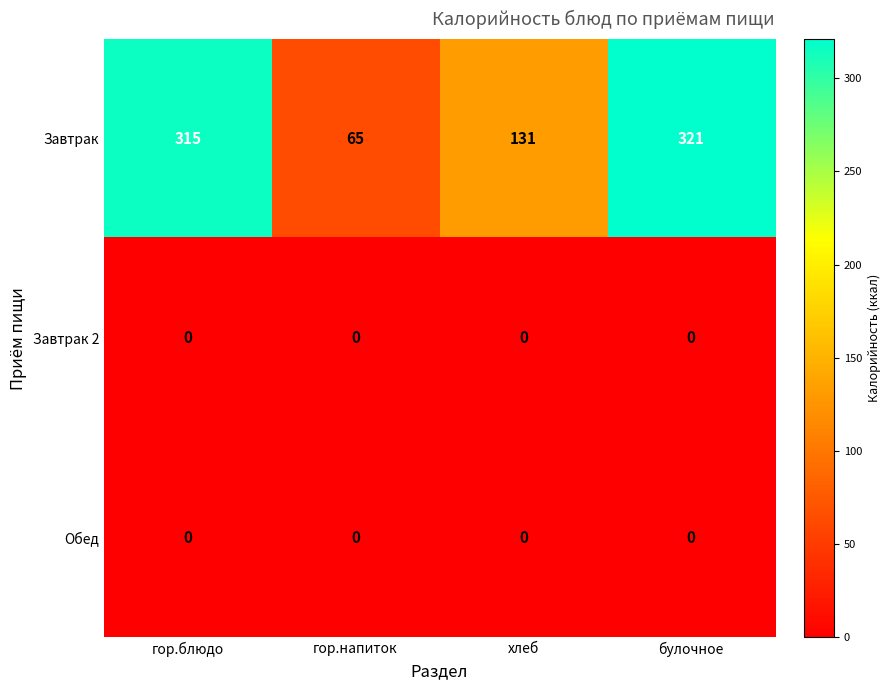

Which series has the largest range (max minus min)?

Завтрак